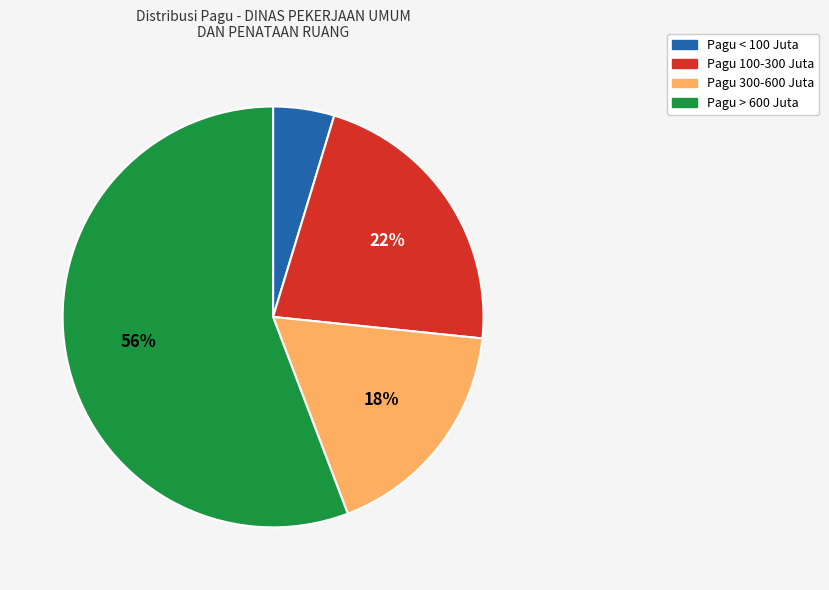

To the nearest percent, what is the average slice percentage?

25%